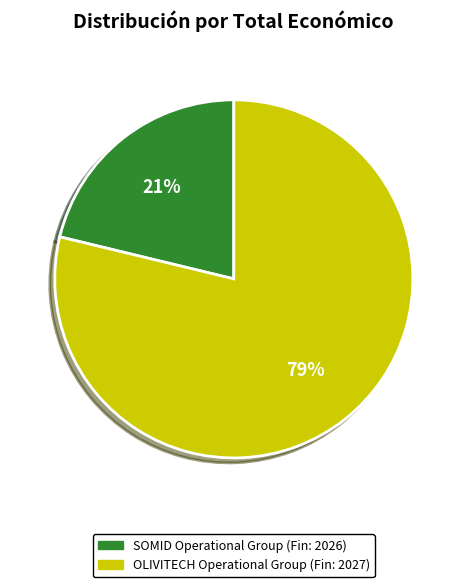

Count the number of slices in the pie.

2